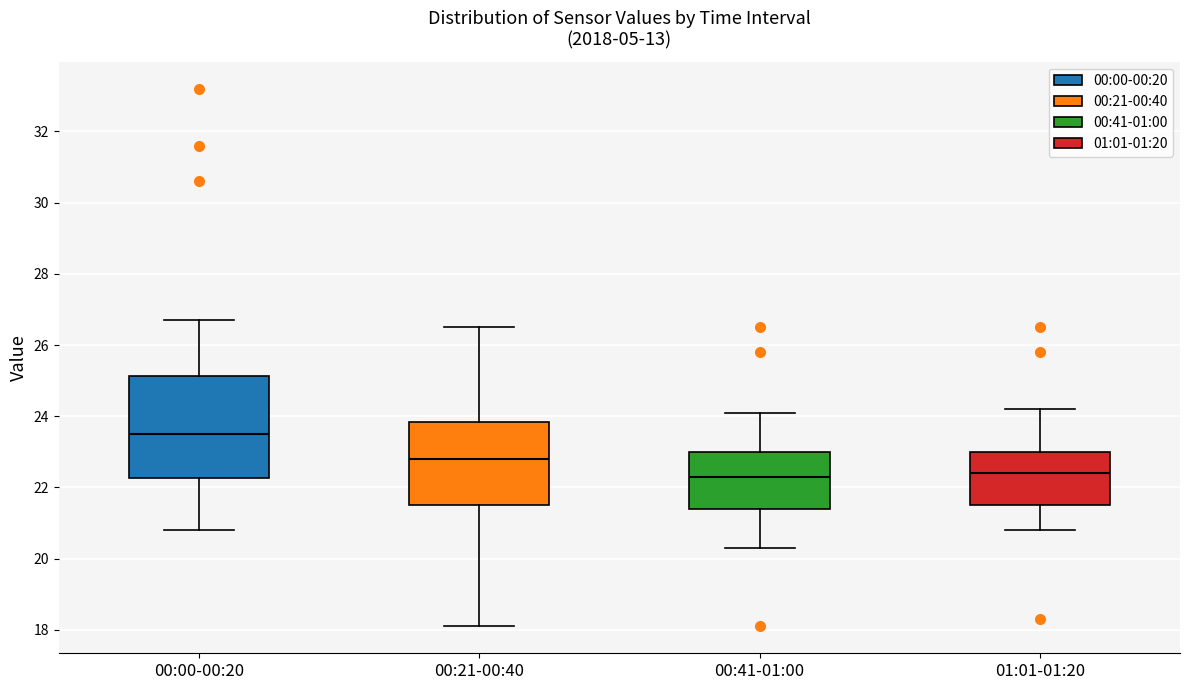

Which box is the tallest, from its lower edge to its upper edge?

00:00-00:20